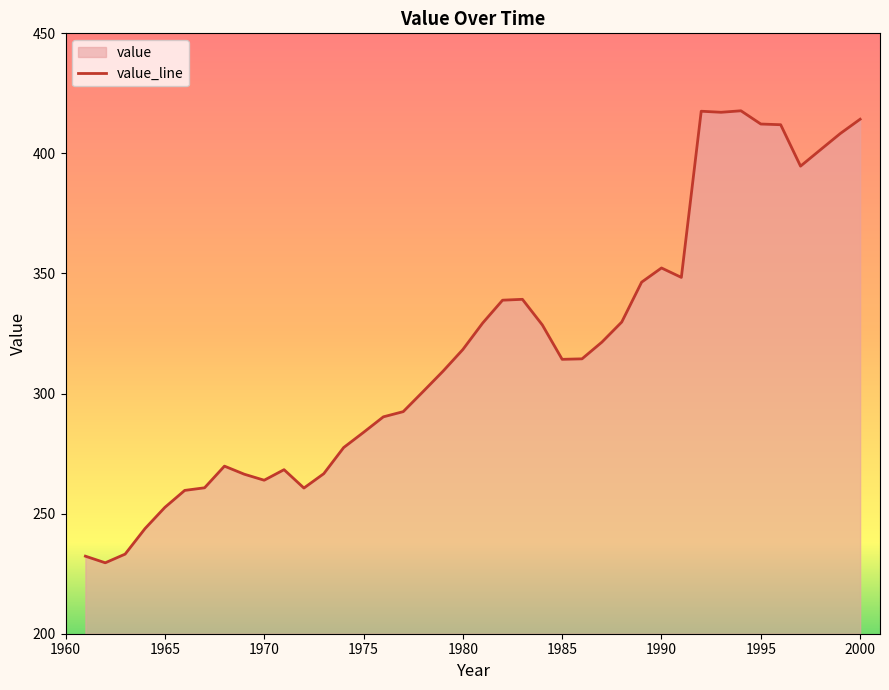

How many lines are shown in the chart?

1